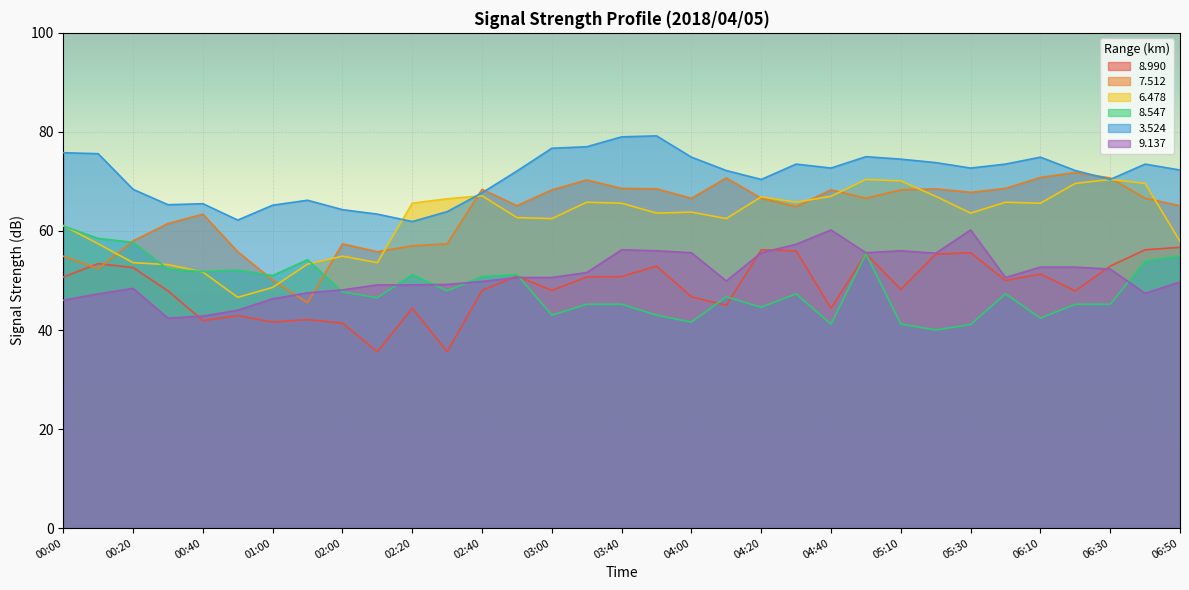

Reading left to right, what are all the values shown in this chart?

  8.990: 50.7	53.4	52.6	47.9	41.9	42.9	41.6	42.1	41.4	35.6	44.4	35.6	48.0	50.9	48.0	50.7	50.8	52.9	46.7	45.0	56.2	56.0	44.4	55.4	48.2	55.3	55.6	50.0	51.3	47.9	52.9	56.2	56.7
  7.512: 54.9	52.4	58.0	61.5	63.4	55.8	50.1	45.5	57.4	55.8	57.0	57.4	68.4	65.1	68.3	70.3	68.6	68.5	66.6	70.7	66.6	64.9	68.3	66.6	68.3	68.5	67.8	68.6	70.8	71.8	70.7	66.6	65.1
  6.478: 61.1	57.4	53.6	53.2	51.7	46.6	48.6	53.3	54.9	53.6	65.6	66.5	67.1	62.7	62.5	65.8	65.6	63.6	63.8	62.5	66.9	65.8	67.0	70.4	70.1	67.0	63.6	65.8	65.6	69.6	70.4	69.6	57.9
  8.547: 61.0	58.5	57.7	52.3	51.8	52.1	51.0	54.2	47.7	46.5	51.2	47.9	50.8	51.2	43.0	45.2	45.2	43.0	41.6	46.7	44.6	47.3	41.2	55.4	41.2	40.0	41.1	47.3	42.4	45.2	45.2	53.9	55.0
  3.524: 75.8	75.6	68.4	65.3	65.5	62.2	65.2	66.2	64.3	63.4	61.9	63.9	67.7	72.1	76.7	77.0	79.0	79.2	74.9	72.2	70.4	73.5	72.7	75.0	74.5	73.8	72.7	73.5	74.9	72.2	70.4	73.5	72.3
  9.137: 46.0	47.3	48.4	42.4	42.8	44.0	46.3	47.5	48.1	49.1	49.1	49.2	49.8	50.6	50.6	51.6	56.2	56.0	55.6	49.9	55.6	57.3	60.2	55.6	56.0	55.5	60.2	50.6	52.7	52.7	52.3	47.4	49.7